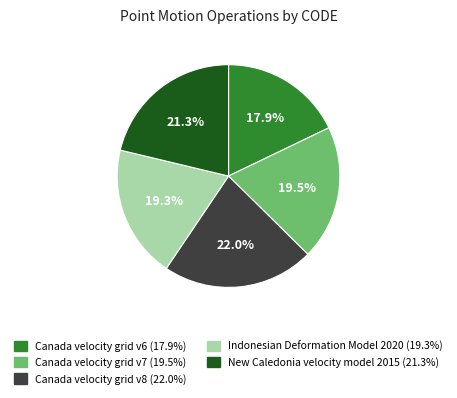

To the nearest percent, what is the combined percentage of Canada velocity grid v8 and Canada velocity grid v6?

40%